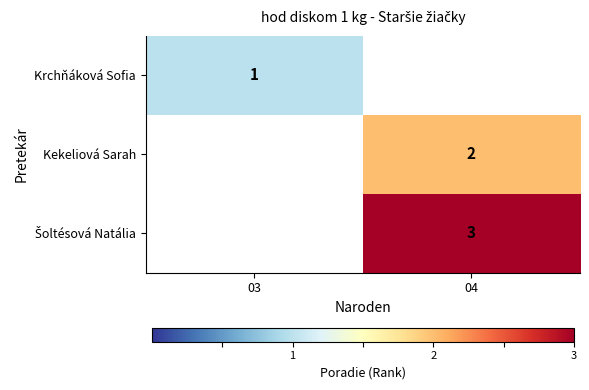

Is it true that Krchňáková Sofia equals 1 at 03?

True